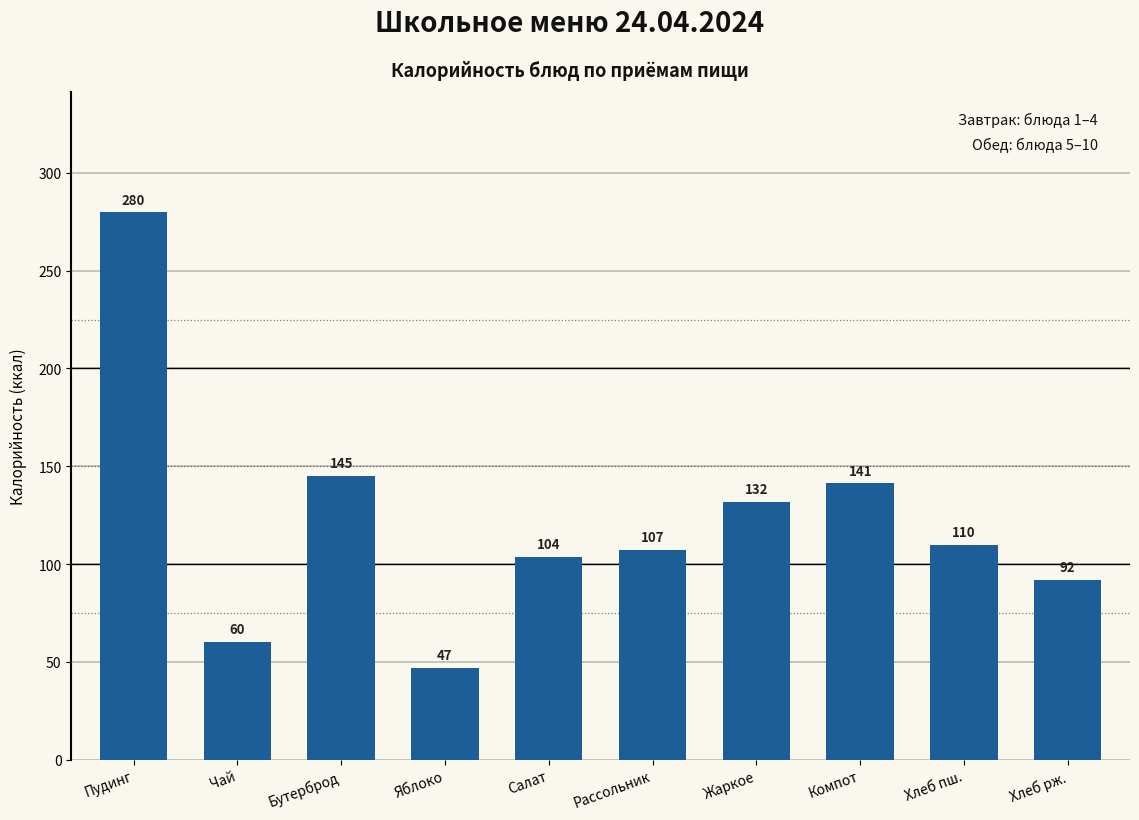

At which label does the data first exceed 109?

Пудинг